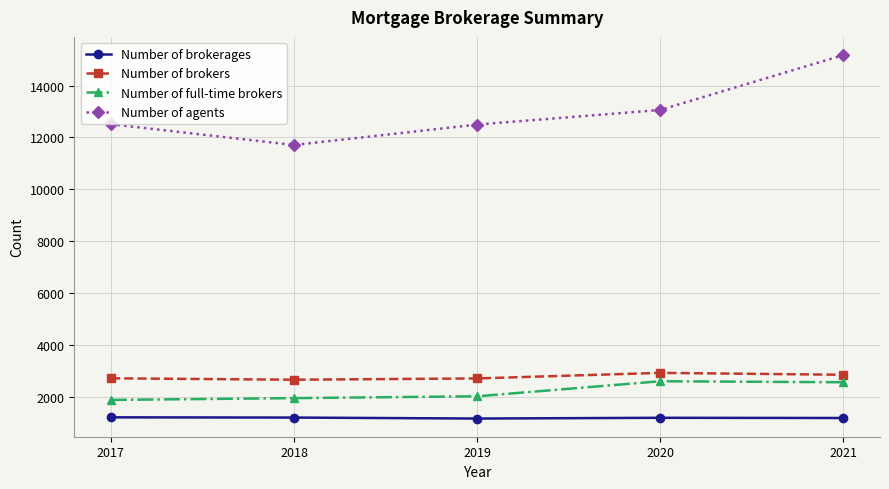

Does the chart display data point markers on the line(s)?

Yes